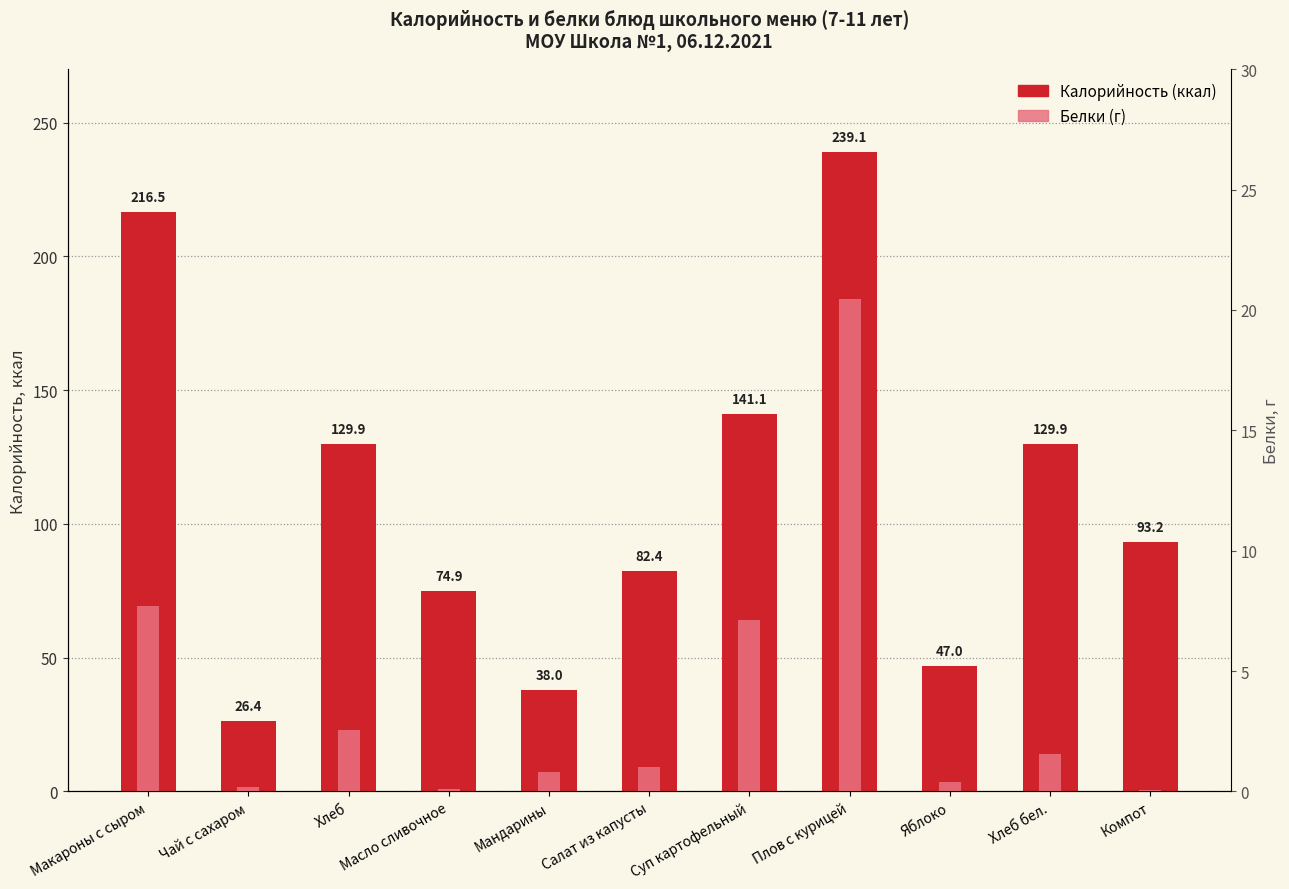

Which category has the lowest value in the Белки (г) series?

Компот